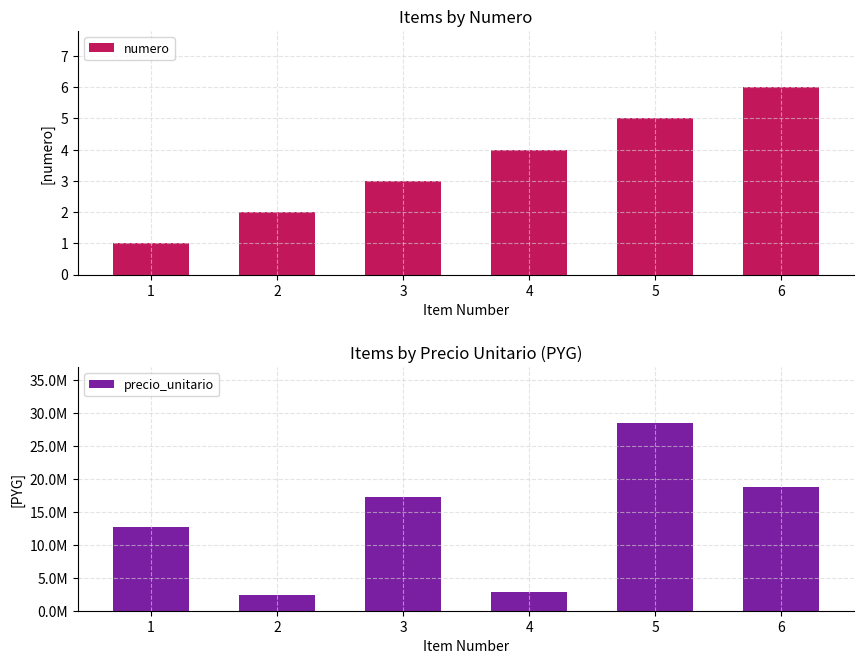

Is it true that precio_unitario equals 2441697 at 2?

True